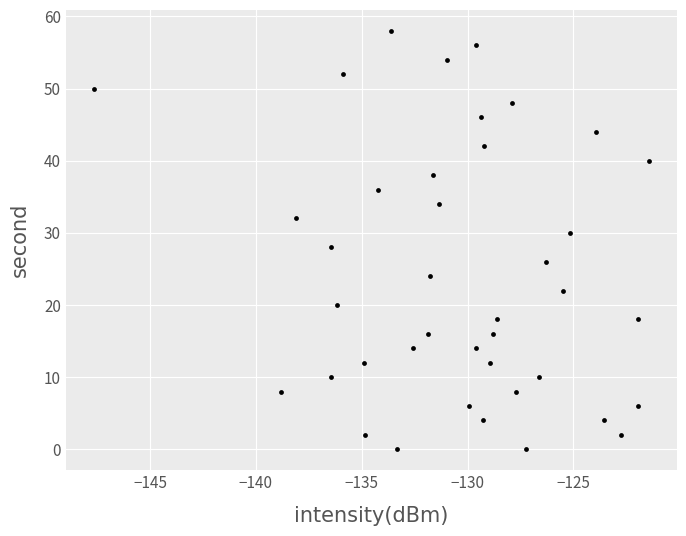

What is the range of Y values (max minus min)?

58